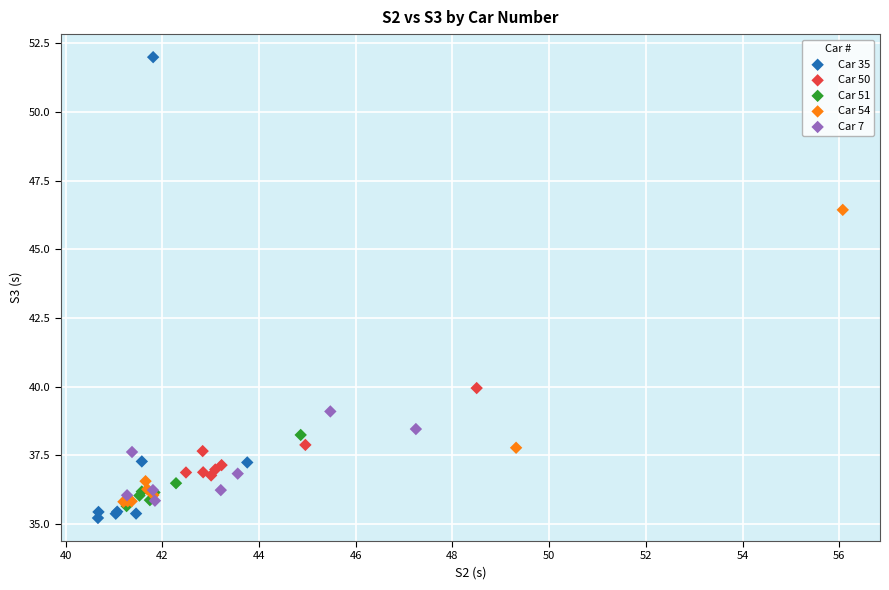

Which series has the widest spread of Y values?

Car 35